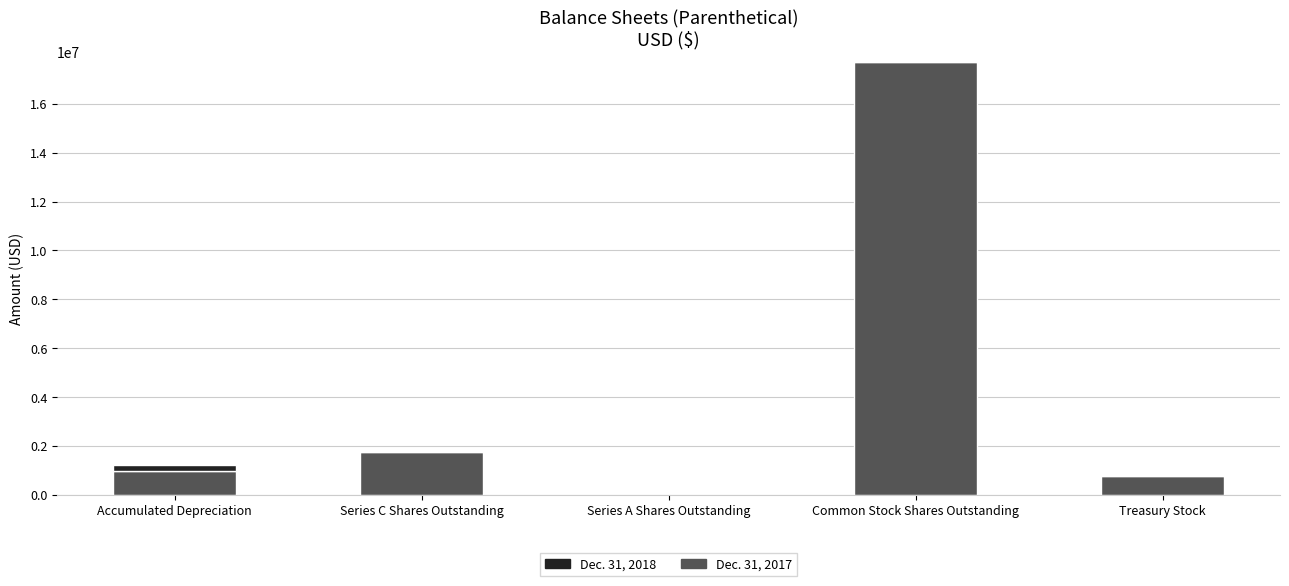

What is the total value across all series at Series C Shares Outstanding?

1733221